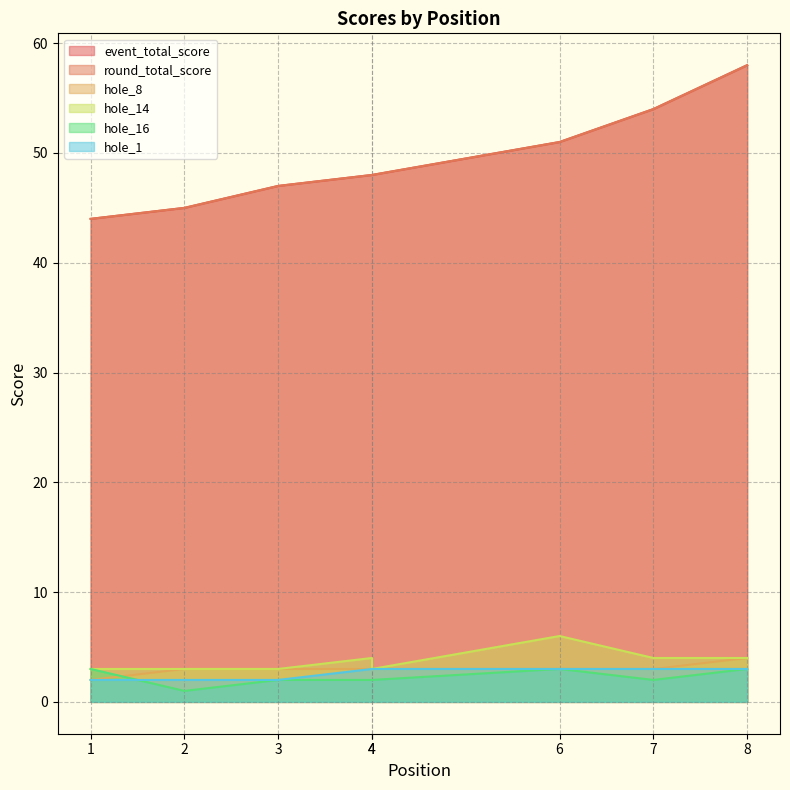

What is the difference between the highest and lowest values at 6?

48